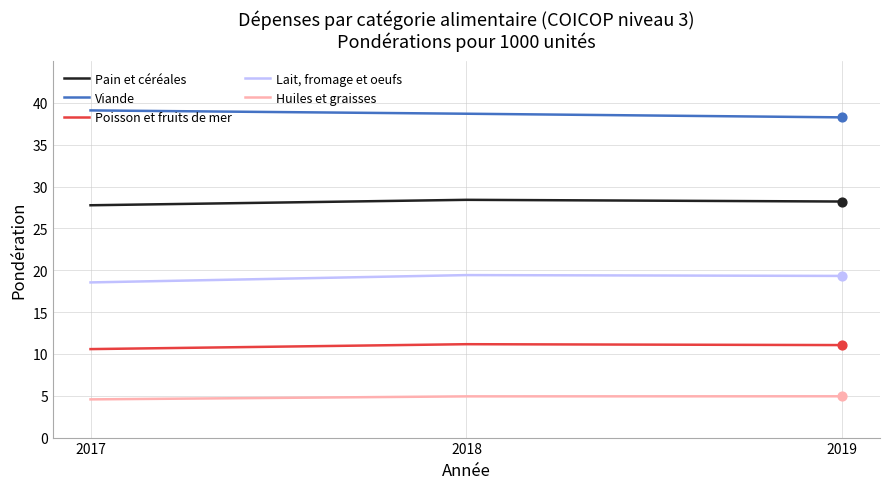

What are all the series names shown in the legend?

Pain et céréales, Viande, Poisson et fruits de mer, Lait, fromage et oeufs, Huiles et graisses